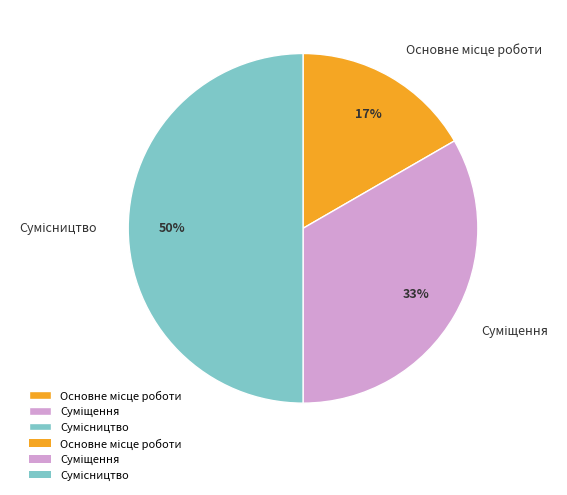

To the nearest percent, what is the difference between the largest and smallest slice percentages?

33%